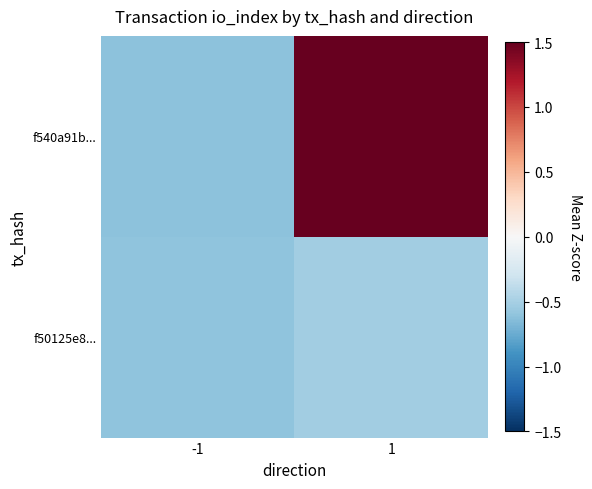

What is the maximum value shown in the chart?

1.7